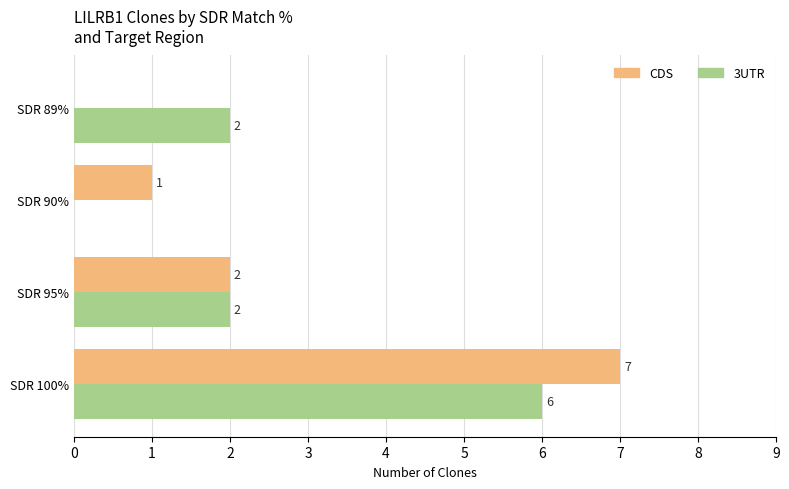

Is it true that 3UTR equals 0 at SDR 90%?

True